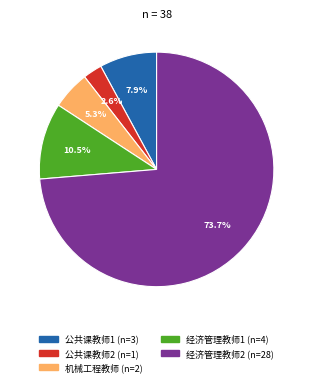

What percentage is the 机械工程教师 slice, to the nearest percent?

5%